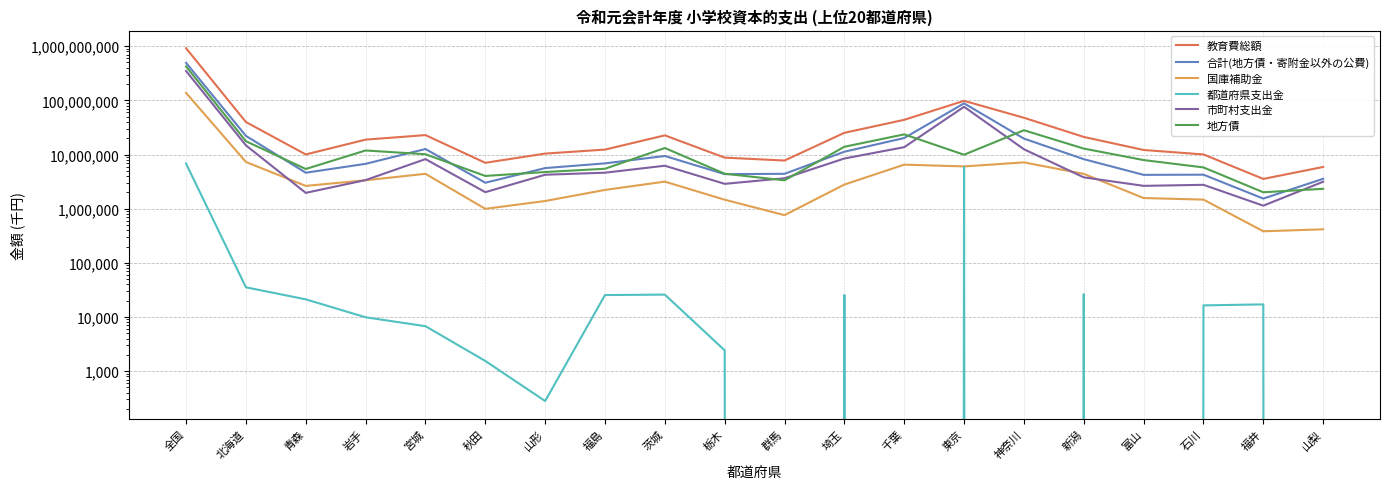

What are all the series names shown in the legend?

教育費総額, 合計(地方債・寄附金以外の公費), 国庫補助金, 都道府県支出金, 市町村支出金, 地方債